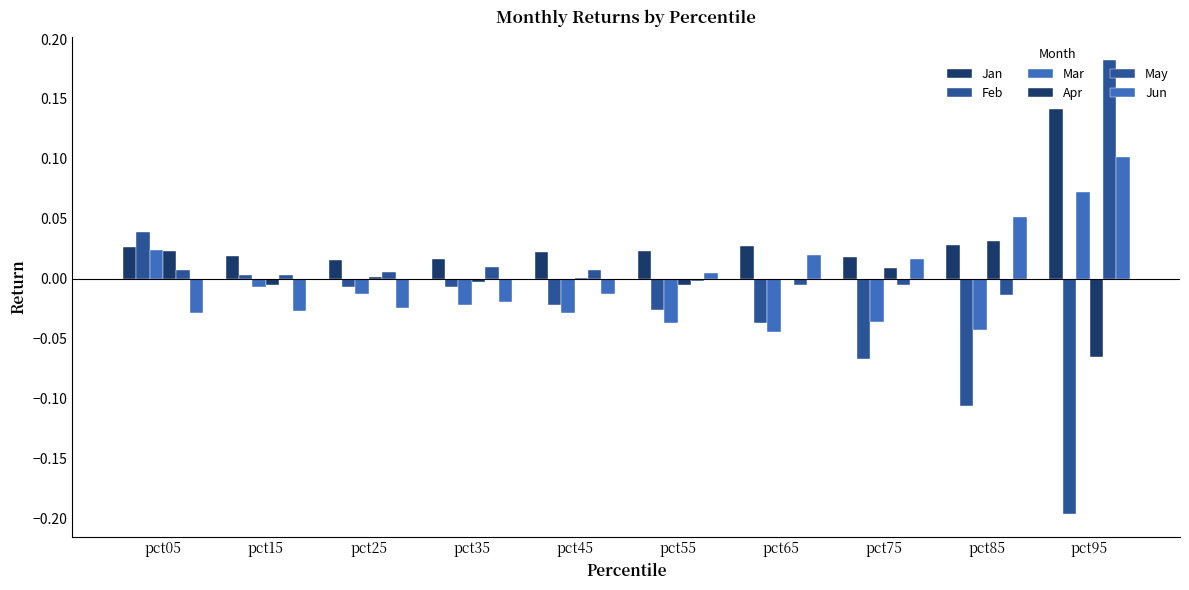

What is the maximum value shown in the chart?

0.2